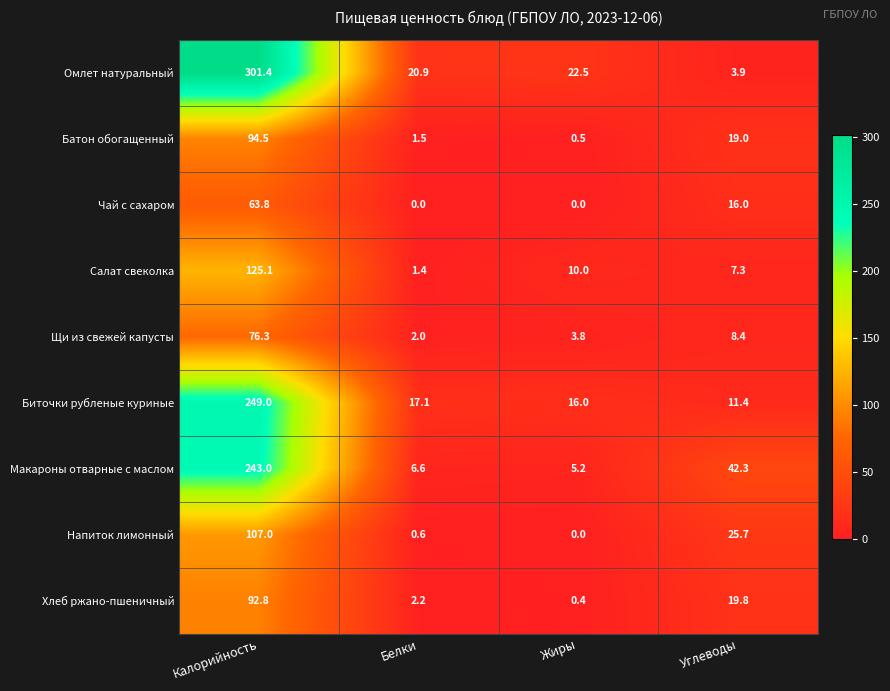

Which series has the widest spread of values?

Омлет натуральный